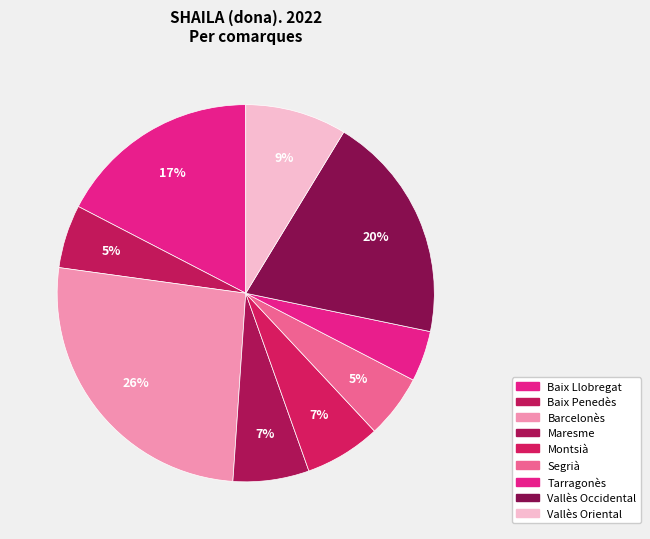

How many segments does this pie chart have?

9